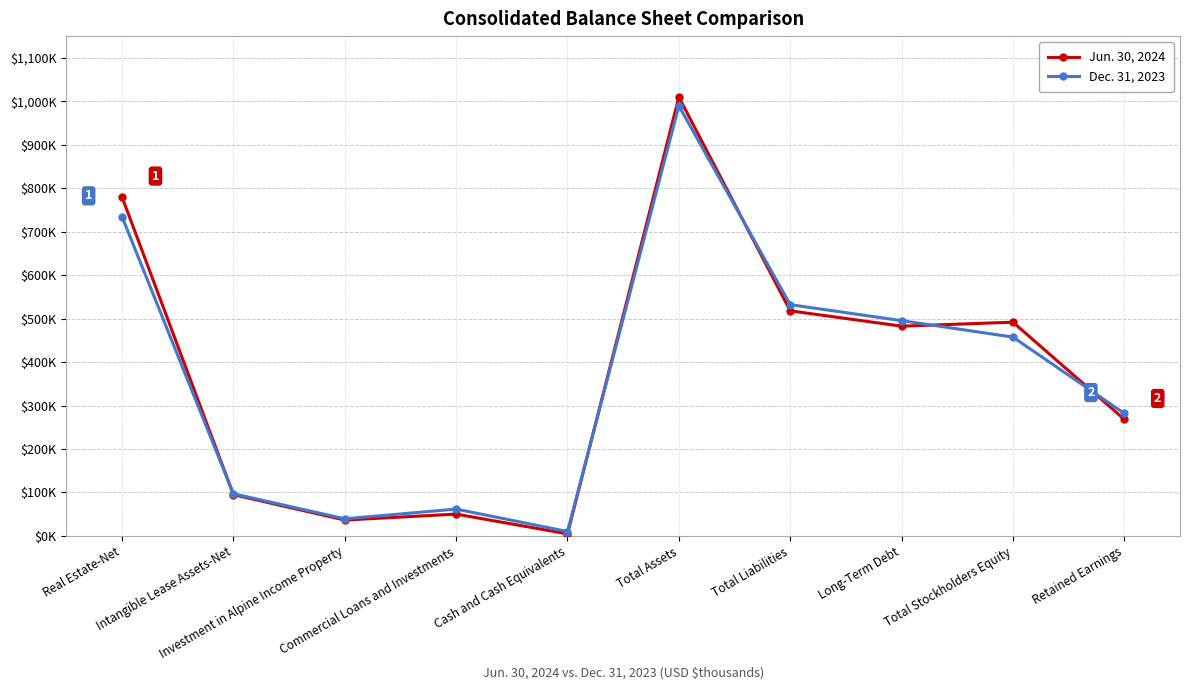

Reading right to left, list all the values displayed in this chart.

Jun. 30, 2024: Retained Earnings=268269	Total Stockholders Equity=491815	Long-Term Debt=482661	Total Liabilities=517953	Total Assets=1009768	Cash and Cash Equivalents=4794	Commercial Loans and Investments=50323	Investment in Alpine Income Property=36561	Intangible Lease Assets-Net=95054	Real Estate-Net=779940
Dec. 31, 2023: Retained Earnings=281944	Total Stockholders Equity=457526	Long-Term Debt=495370	Total Liabilities=532142	Total Assets=989668	Cash and Cash Equivalents=10214	Commercial Loans and Investments=61849	Investment in Alpine Income Property=39445	Intangible Lease Assets-Net=97109	Real Estate-Net=734463